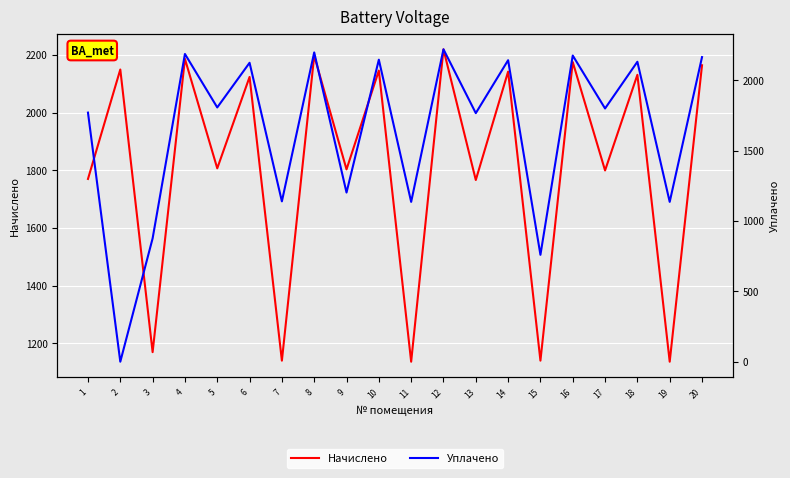

What is the maximum value for Начислено?

2219.6